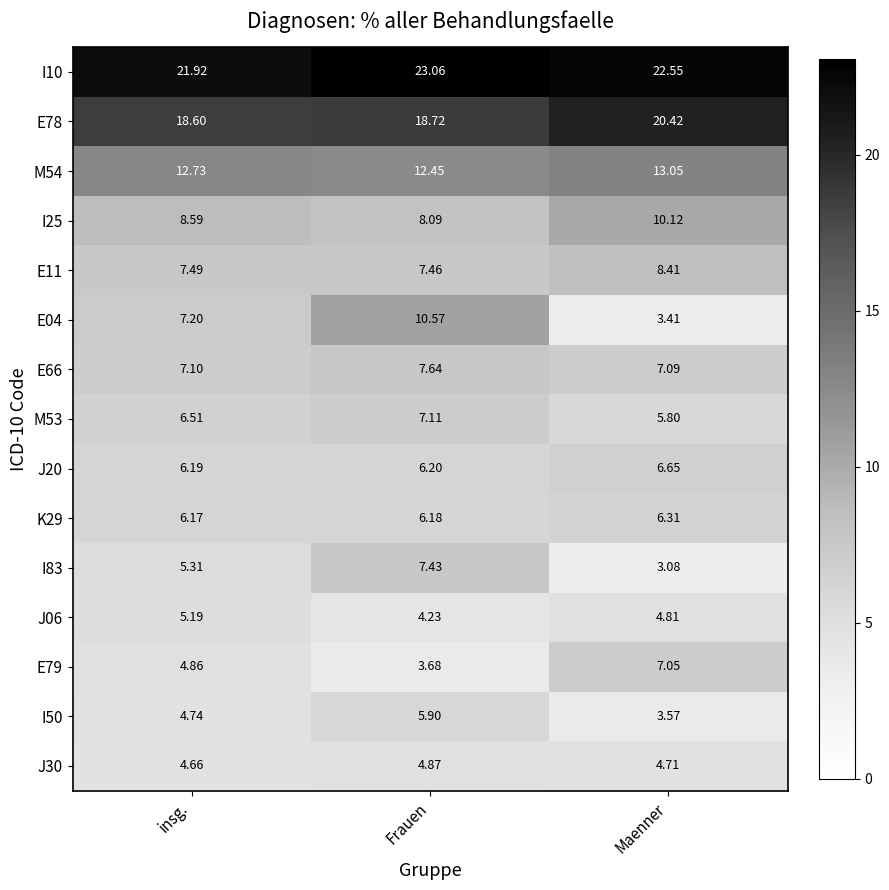

At which label is E66 closest to 7?

Maenner